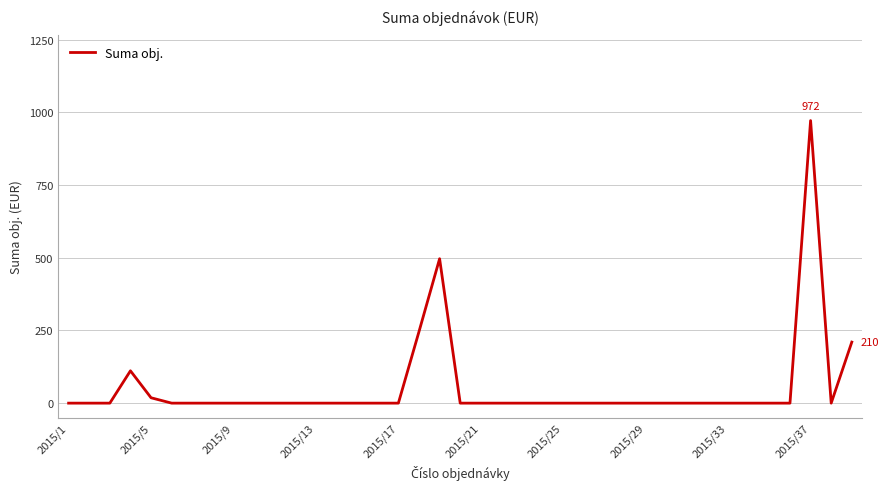

What is the difference between the maximum and minimum values?

972.0